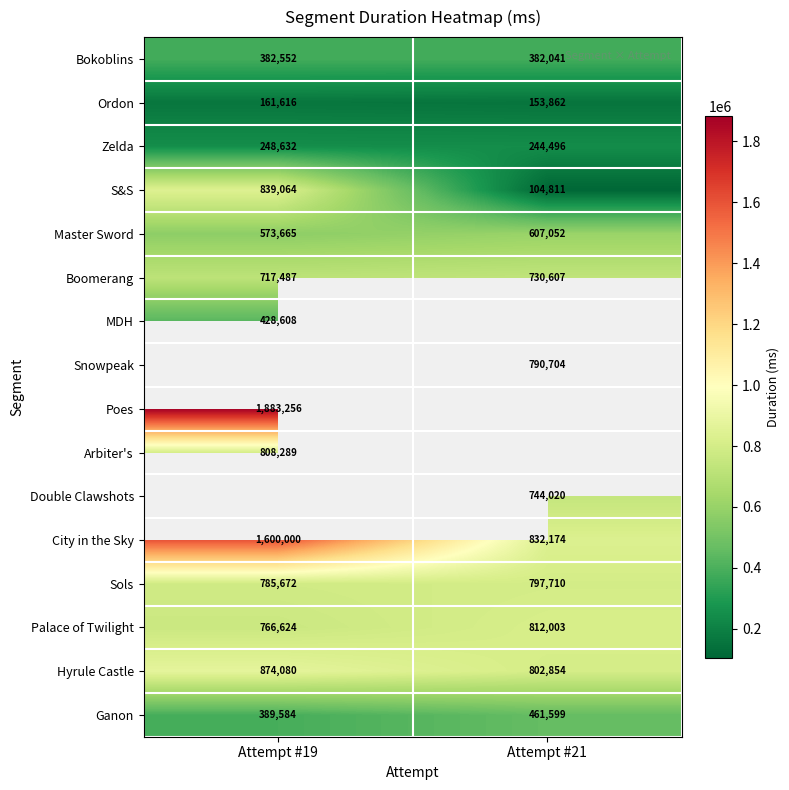

The value of Hyrule Castle at Attempt #21 is 248091.9. True or false?

False